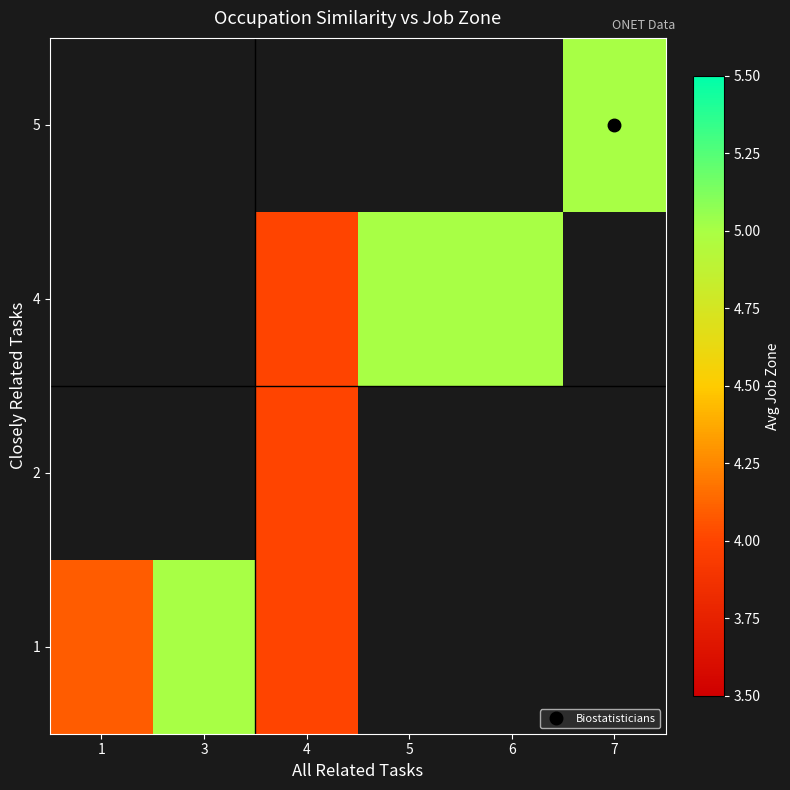

At how many categories does at least one series exceed 4?

5